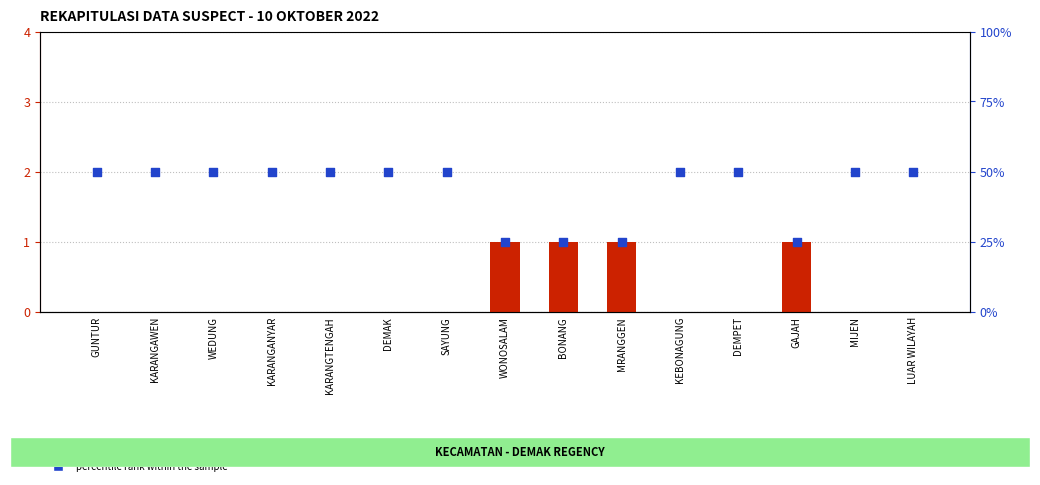

At how many categories does at least one series exceed 1?

15